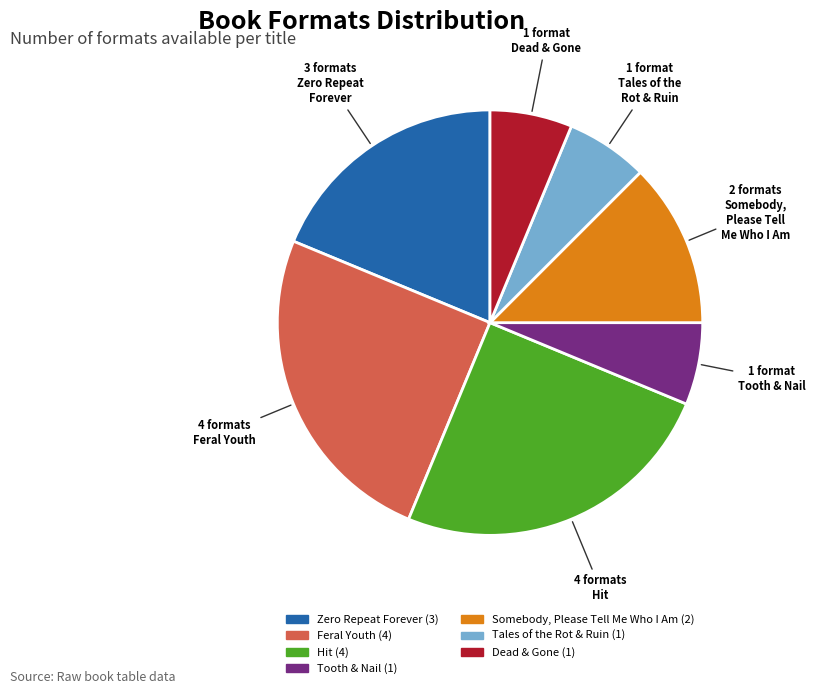

Is there a majority slice in this chart?

No